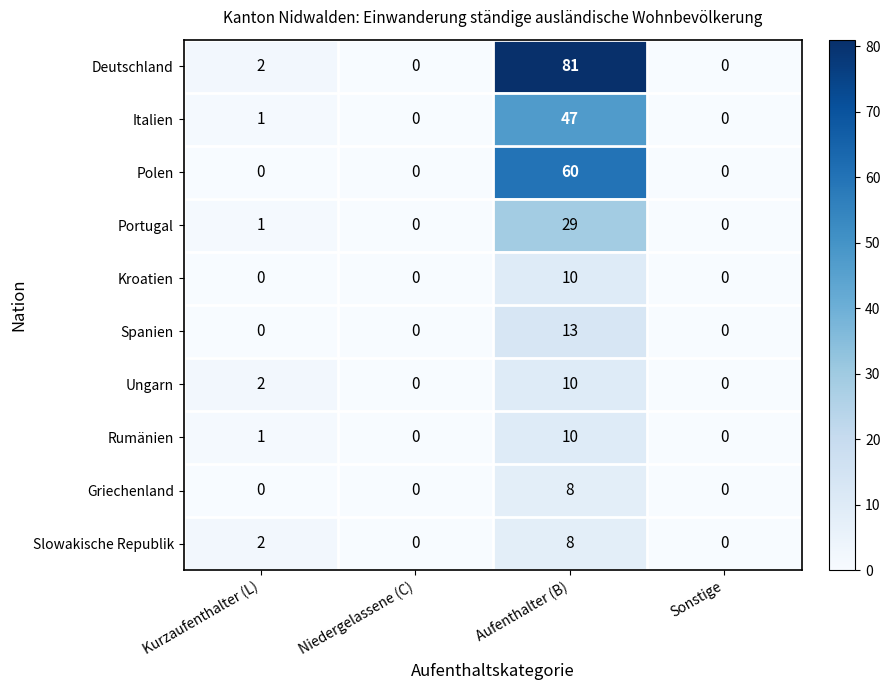

Which series has the widest spread of values?

Deutschland